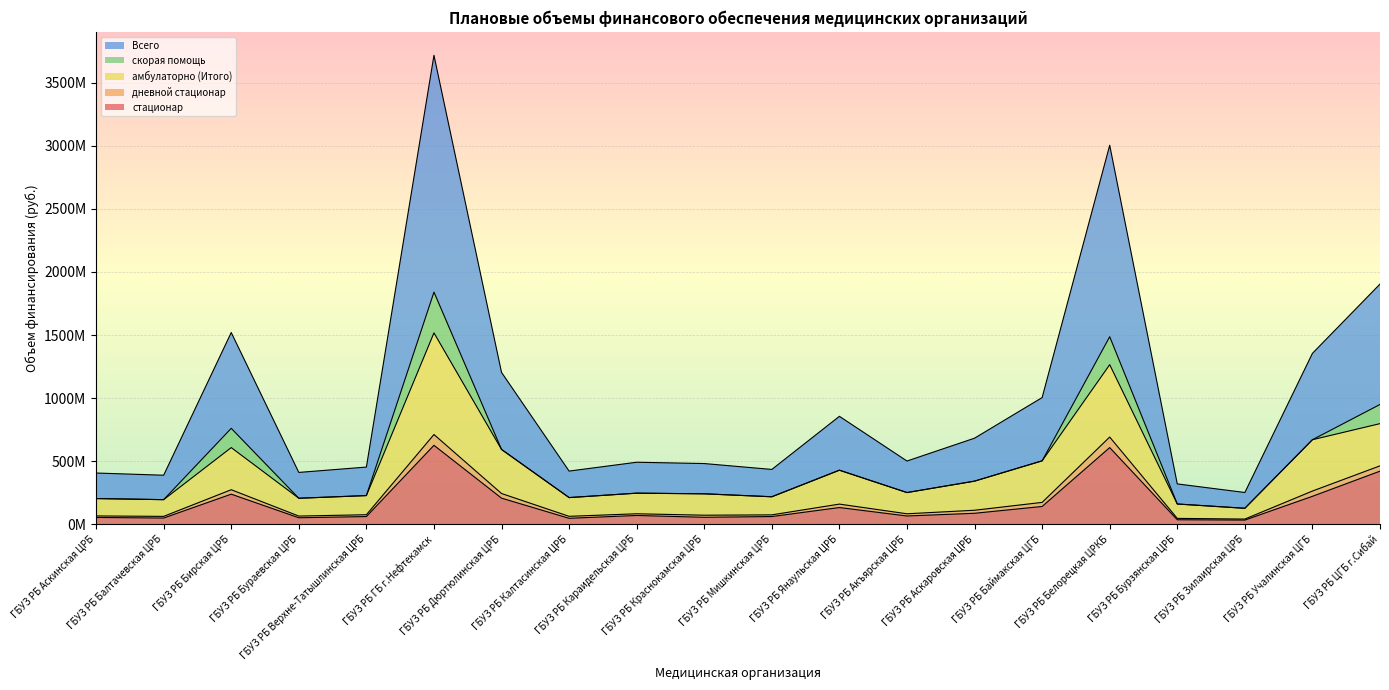

What is the average value of the Всего series?

989763443